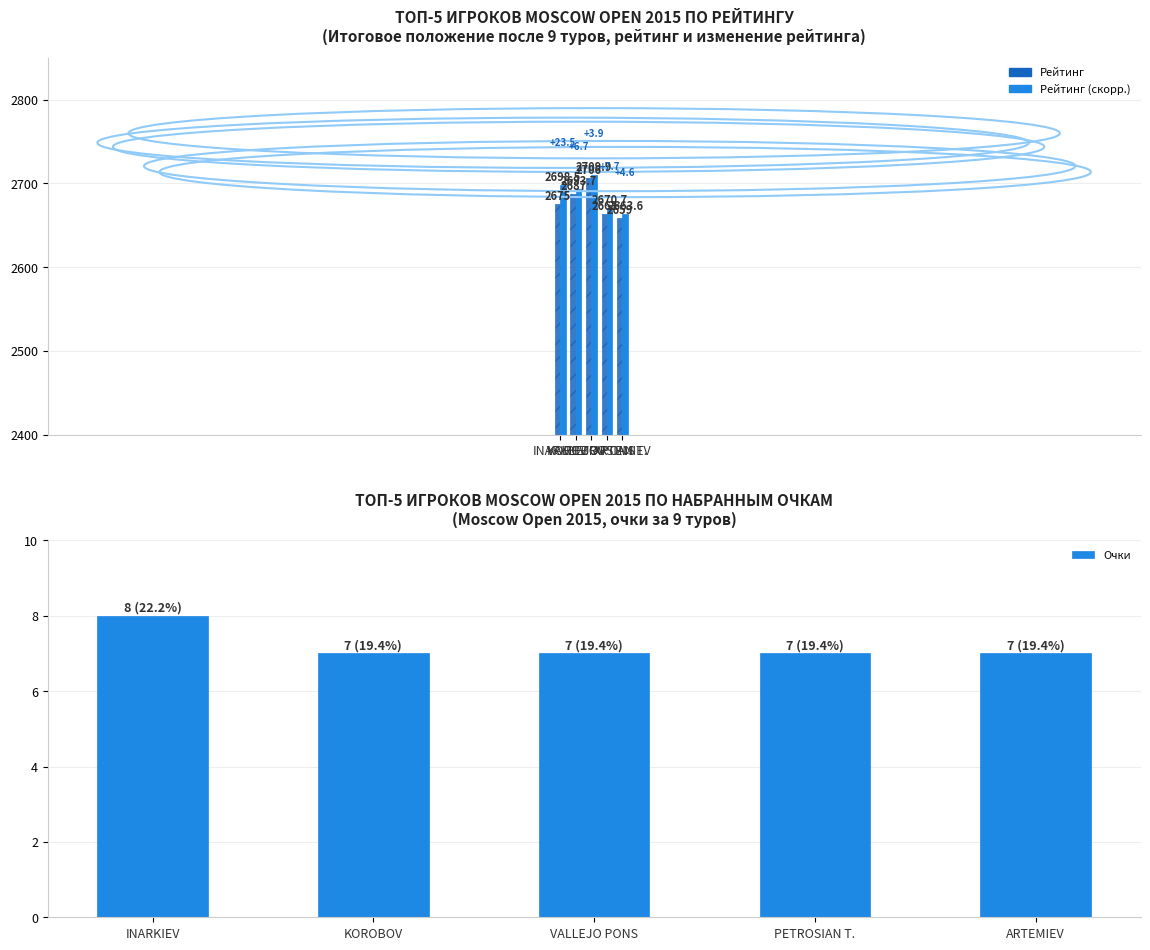

How many data points in Рейтинг are above 2675?

2